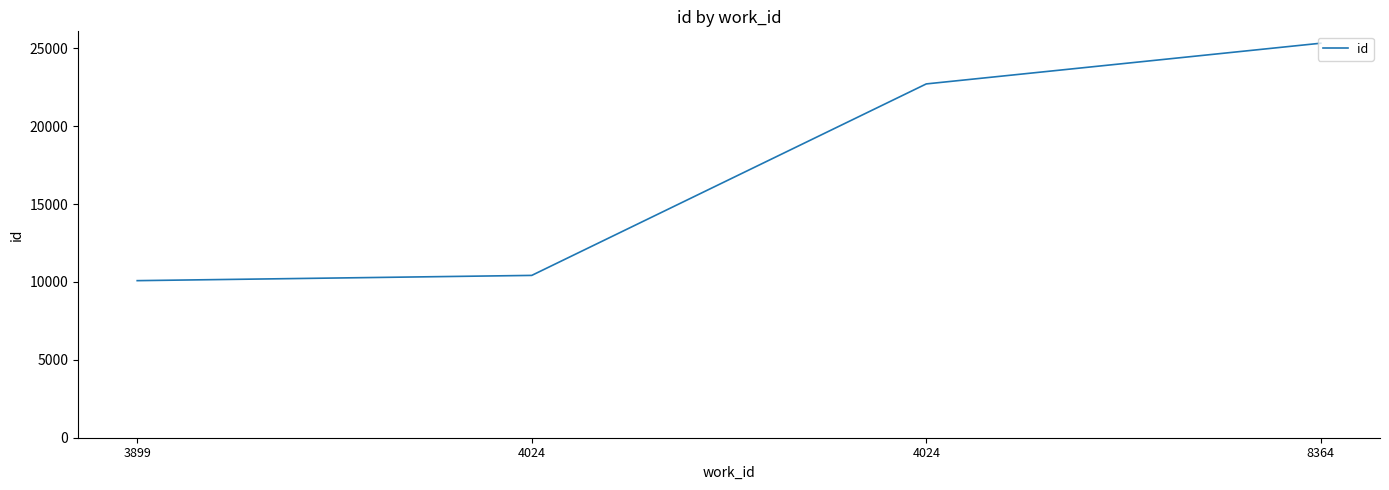

How many lines are shown in the chart?

1